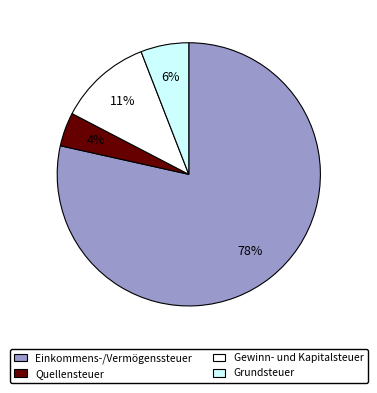

Which has a higher value, Grundsteuer or Einkommens-/Vermögenssteuer?

Einkommens-/Vermögenssteuer